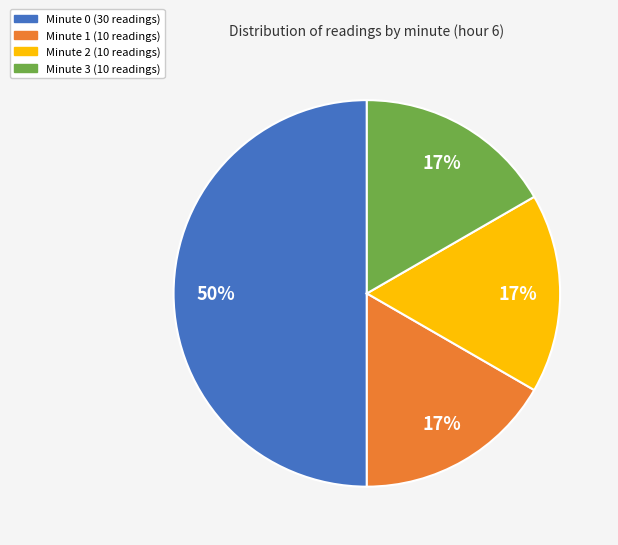

To the nearest percent, what is the difference between the largest and smallest slice percentages?

33%